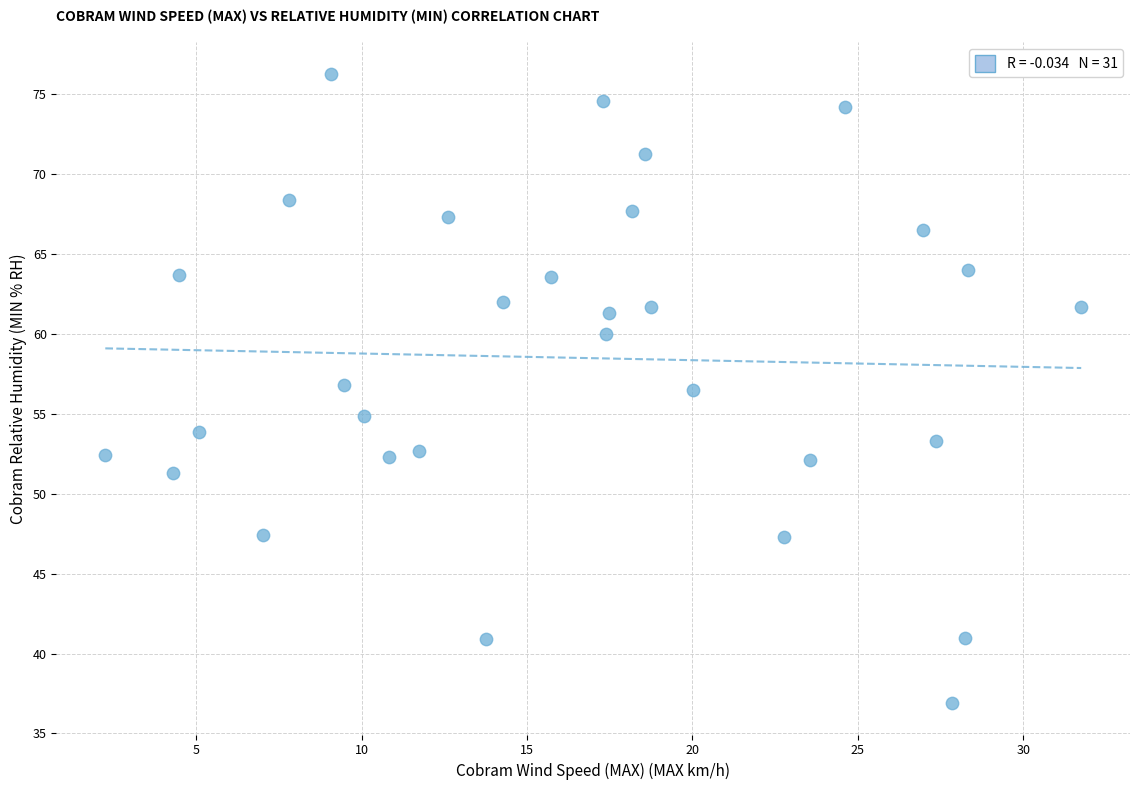

How many data points are displayed?

31